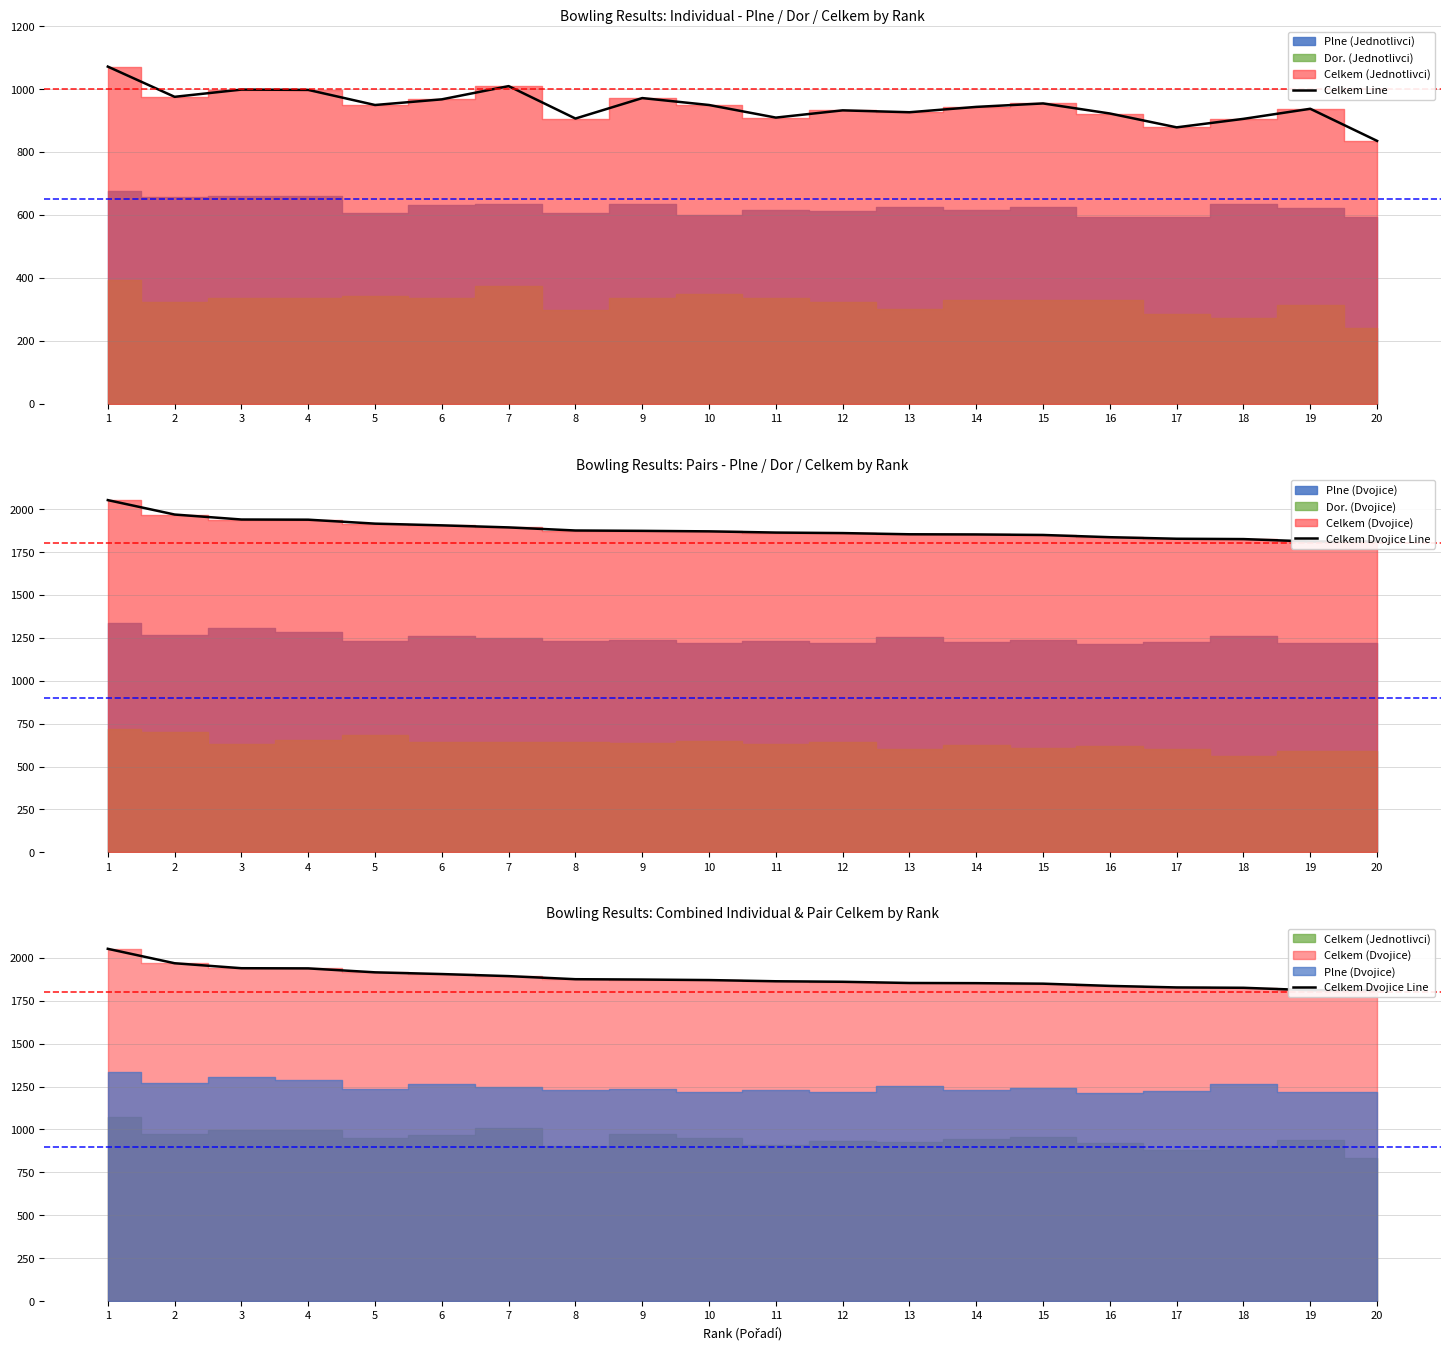

What is the value of the Celkem Dvojice Line point at the 17th from the left?

1827